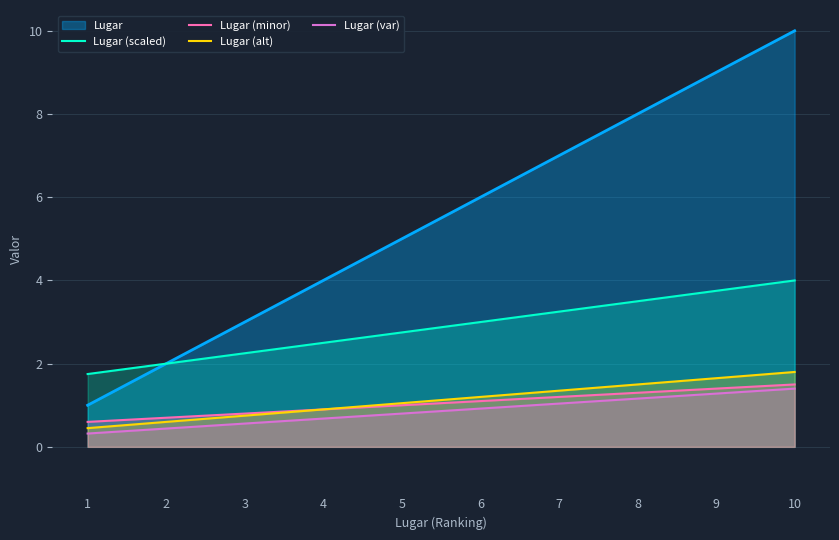

How many data points does each series have?

10